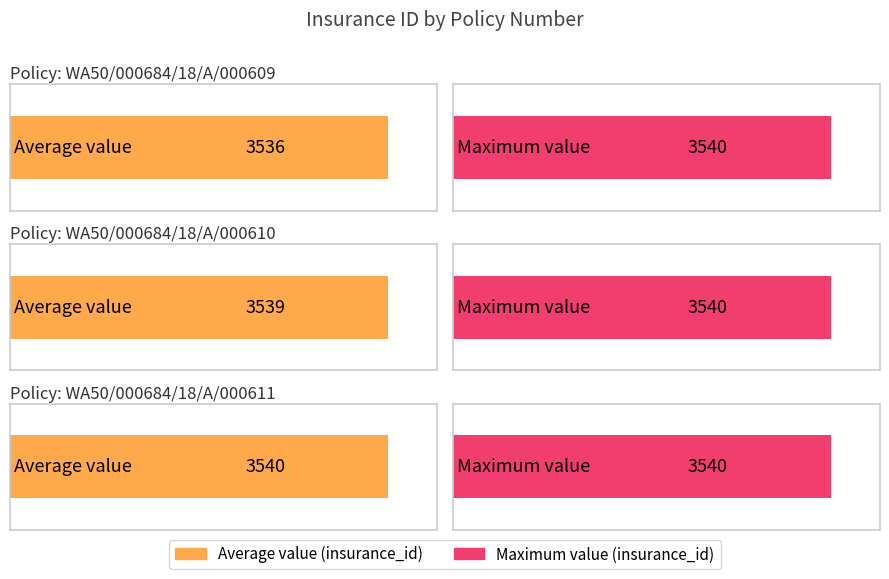

At which label does the data first exceed 3539?

WA50/000684/18/A/000611